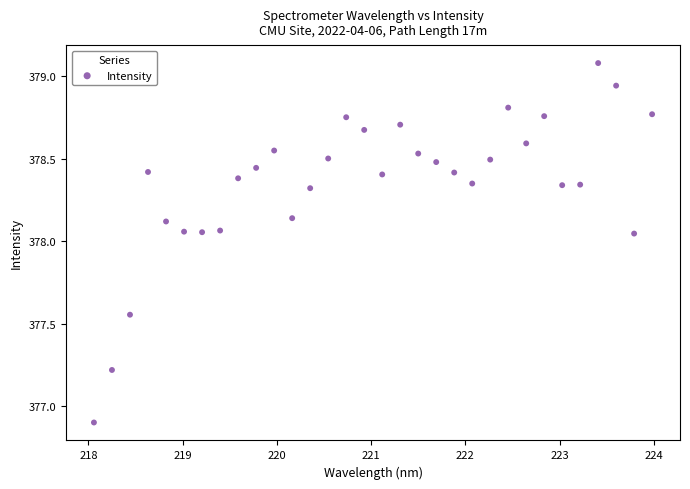

What is the range of X values (max minus min)?

5.9